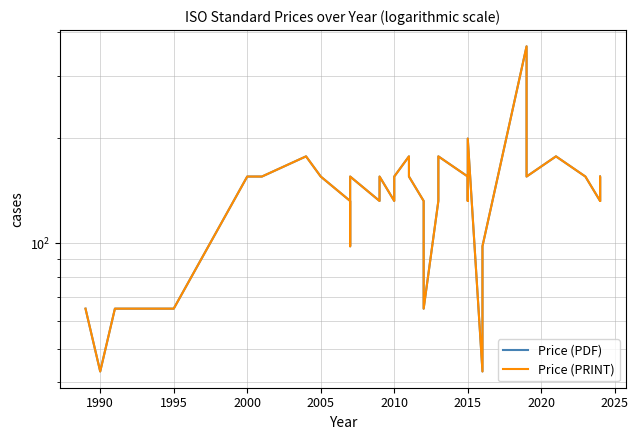

Does the chart have visible grid lines?

Yes